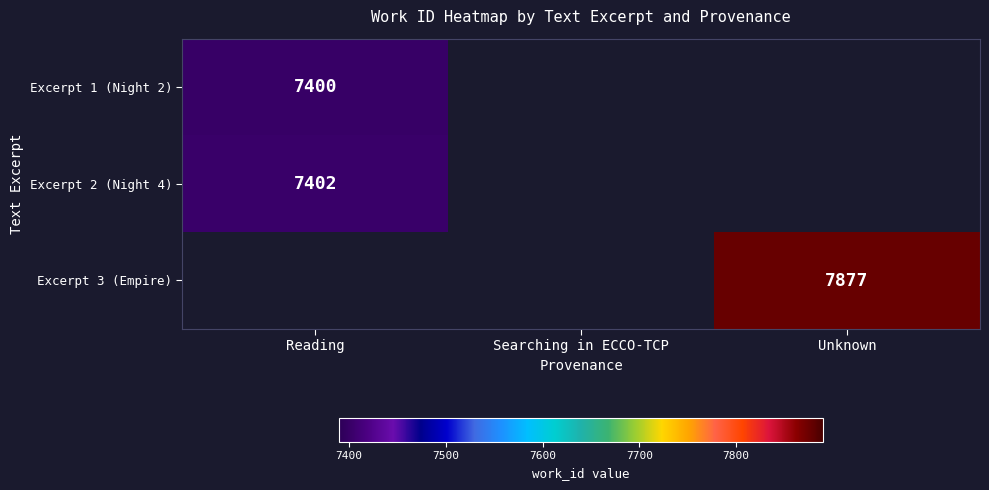

Between Unknown and Reading, which is larger?

Reading